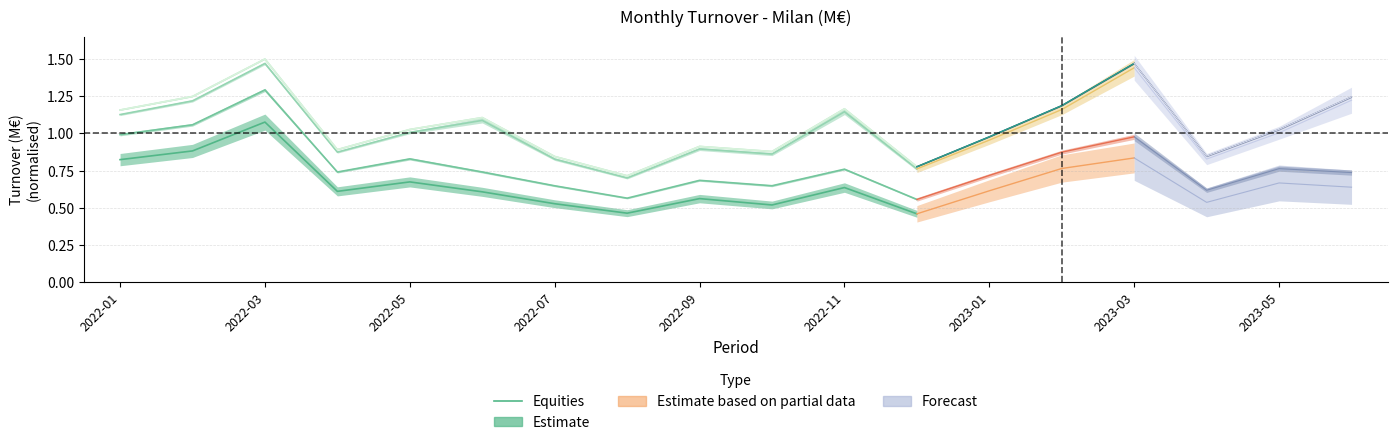

The Equities series shows 0.7 at 2022-07. True or false?

False